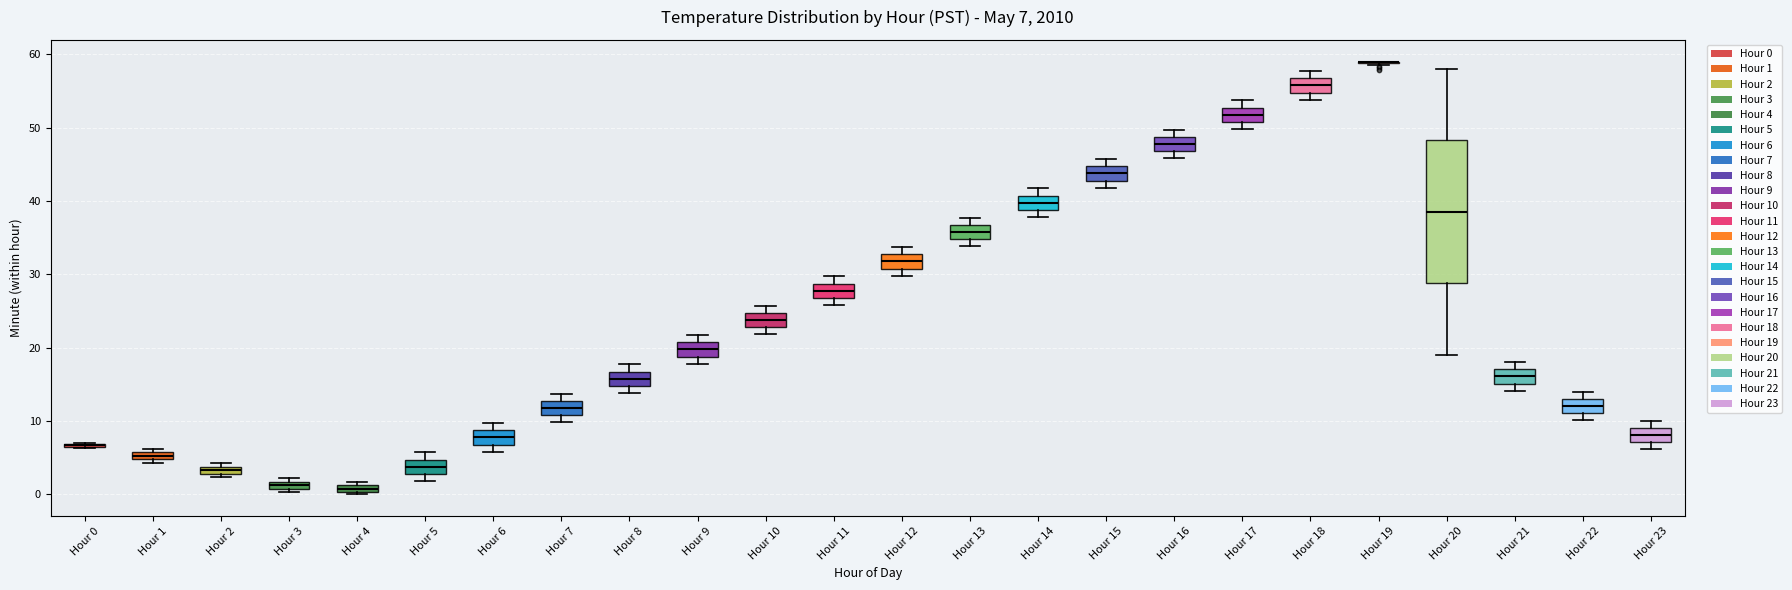

Comparing the boxes themselves (not the whiskers), which one is the tallest?

Hour 20